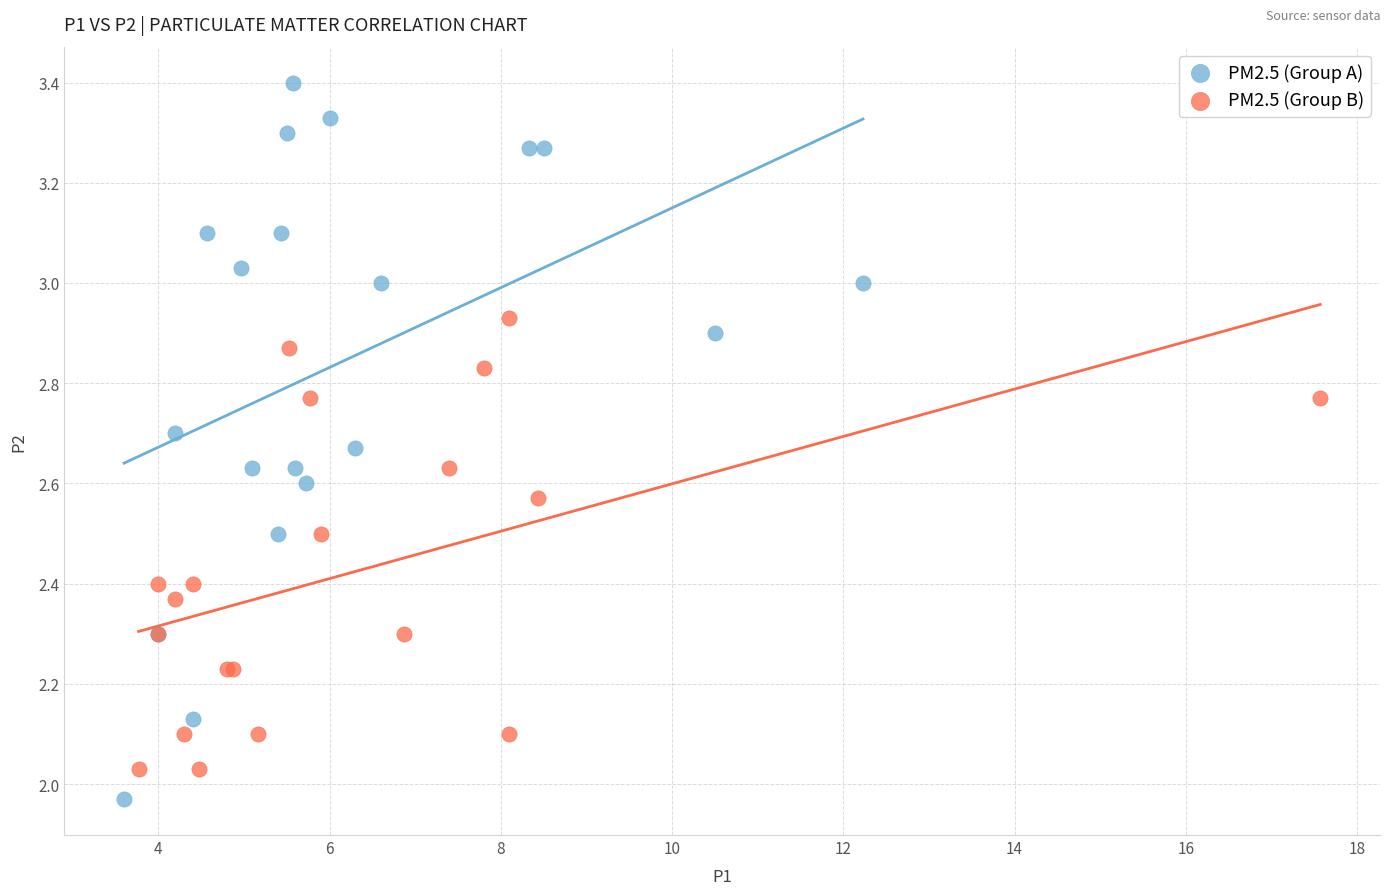

What are all the series names shown in the legend?

PM2.5 (Group A), PM2.5 (Group B)